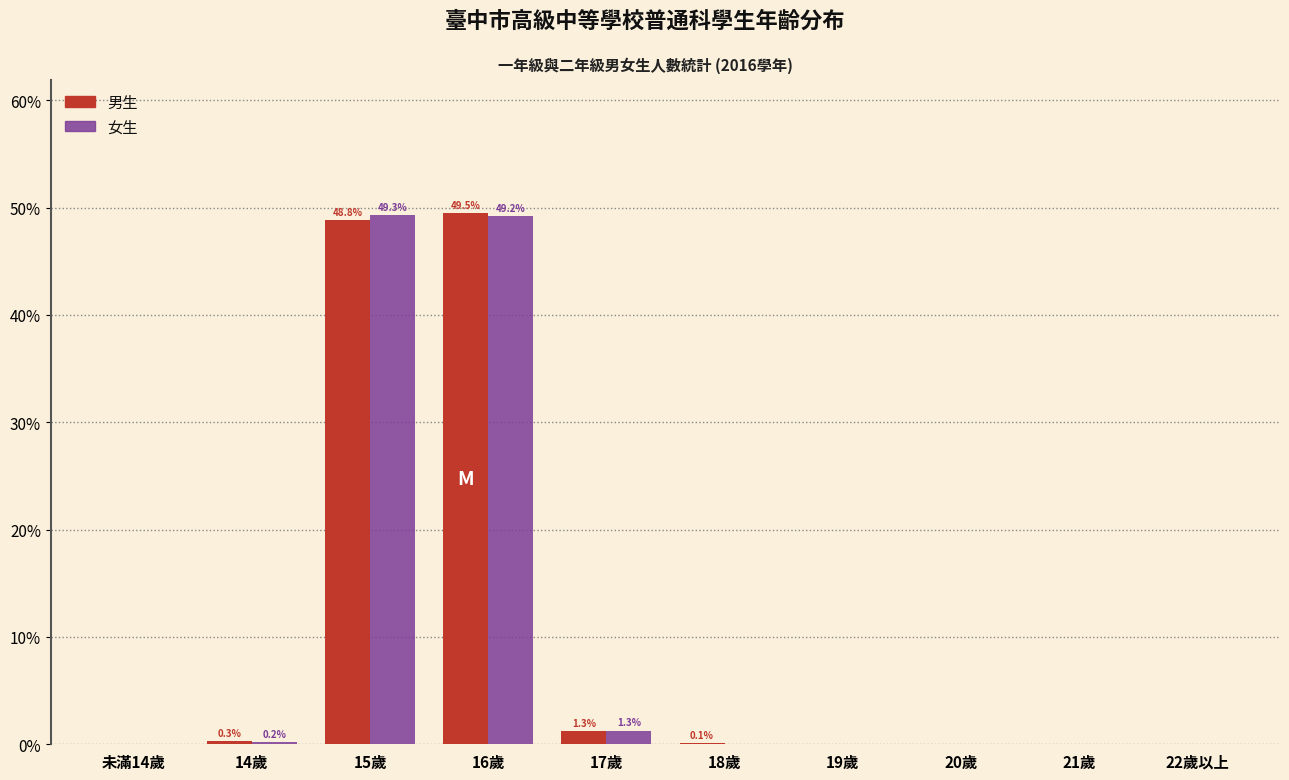

What is the maximum value for 男生?

49.5